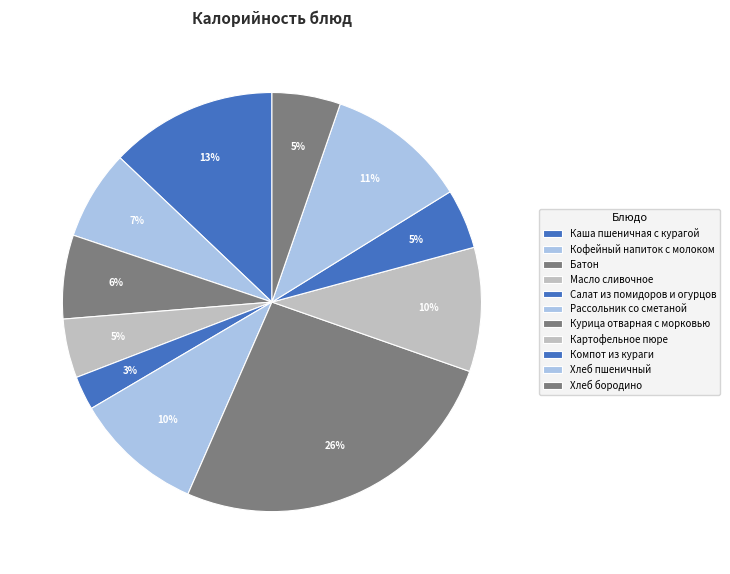

How many segments does this pie chart have?

11